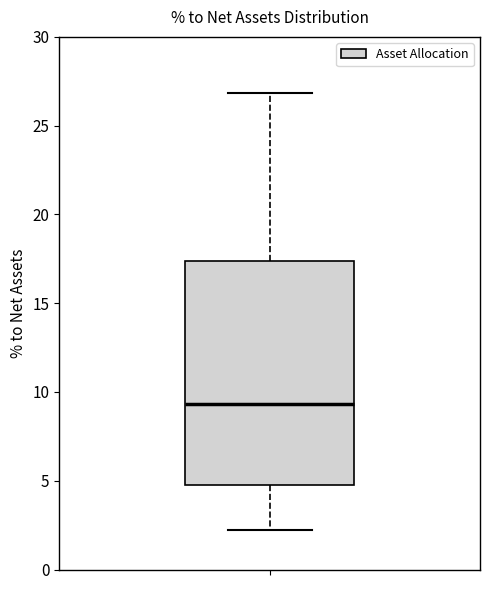

Where is the lower edge of the box on the y-axis? The values are not printed on the chart, so give them approximately, as read against the axis.

5.0